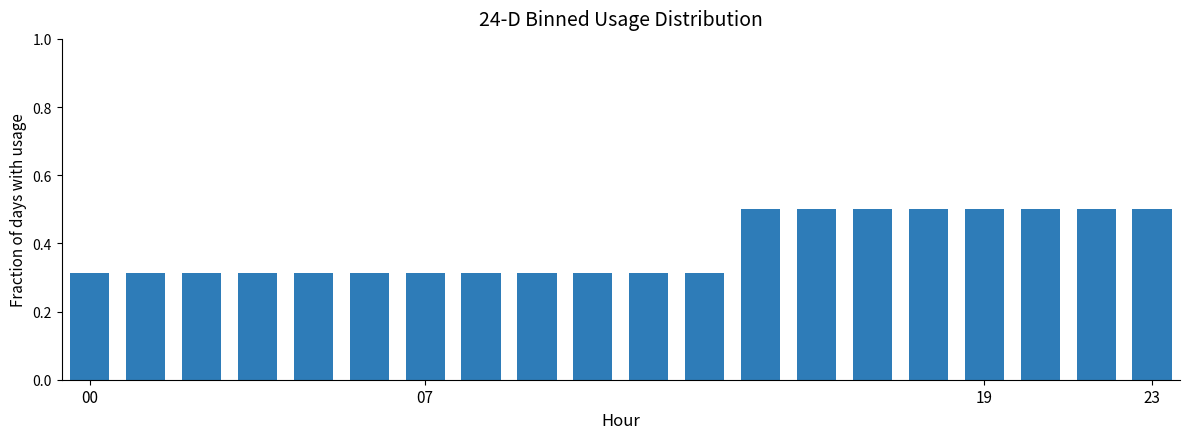

What is the greatest value displayed?

0.5